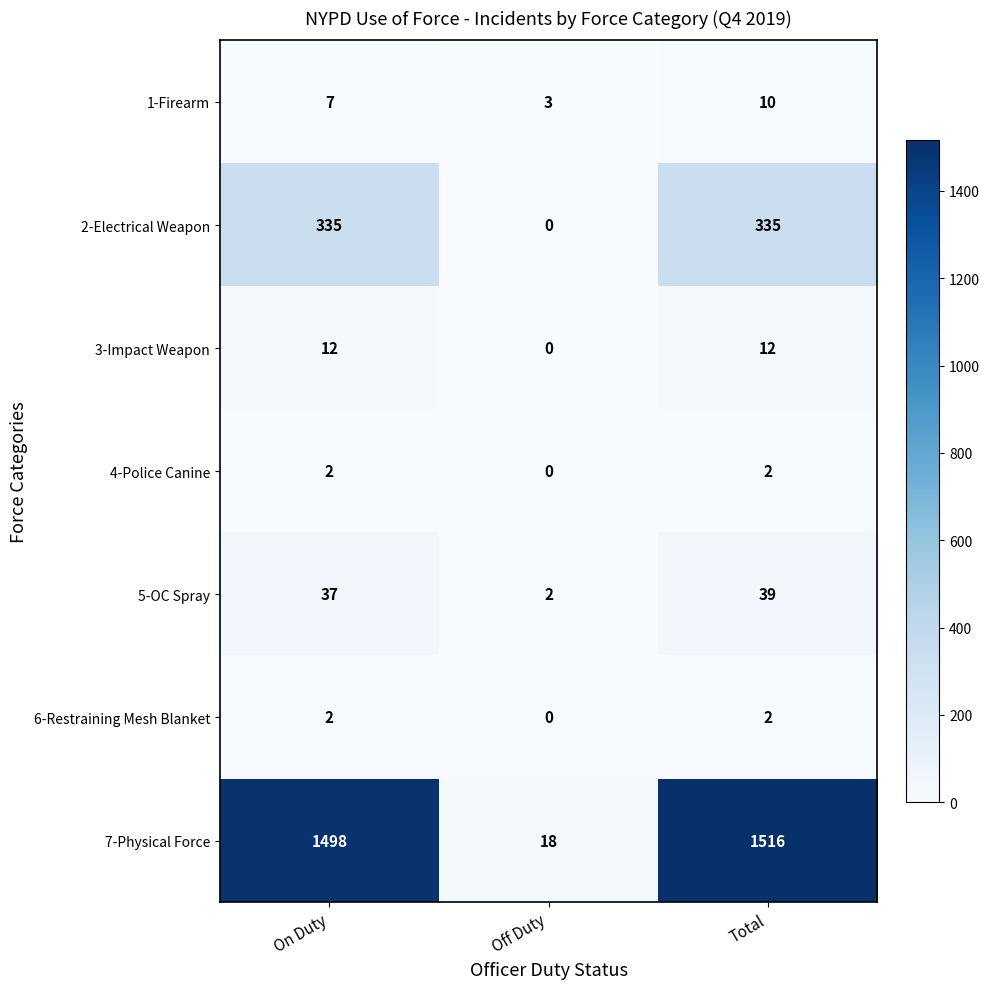

What is the average value of the 7-Physical Force series?

1011